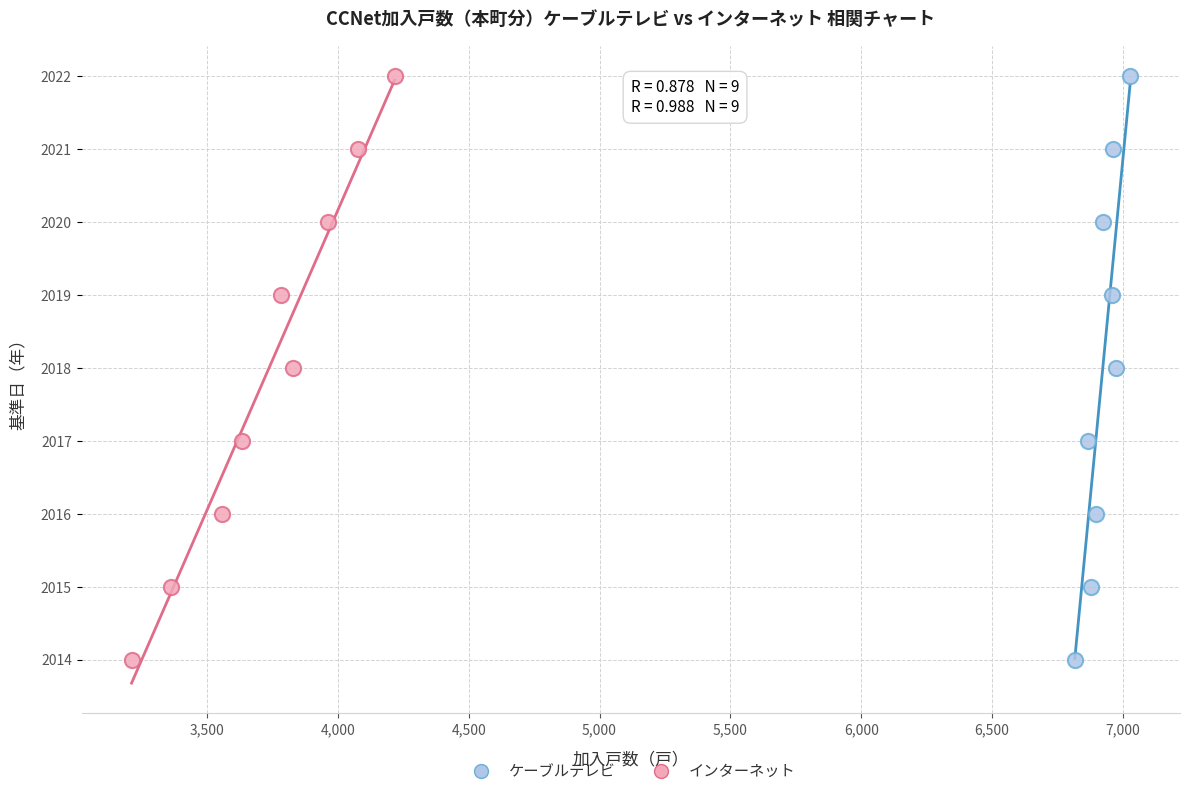

What are all the series names shown in the legend?

ケーブルテレビ, インターネット